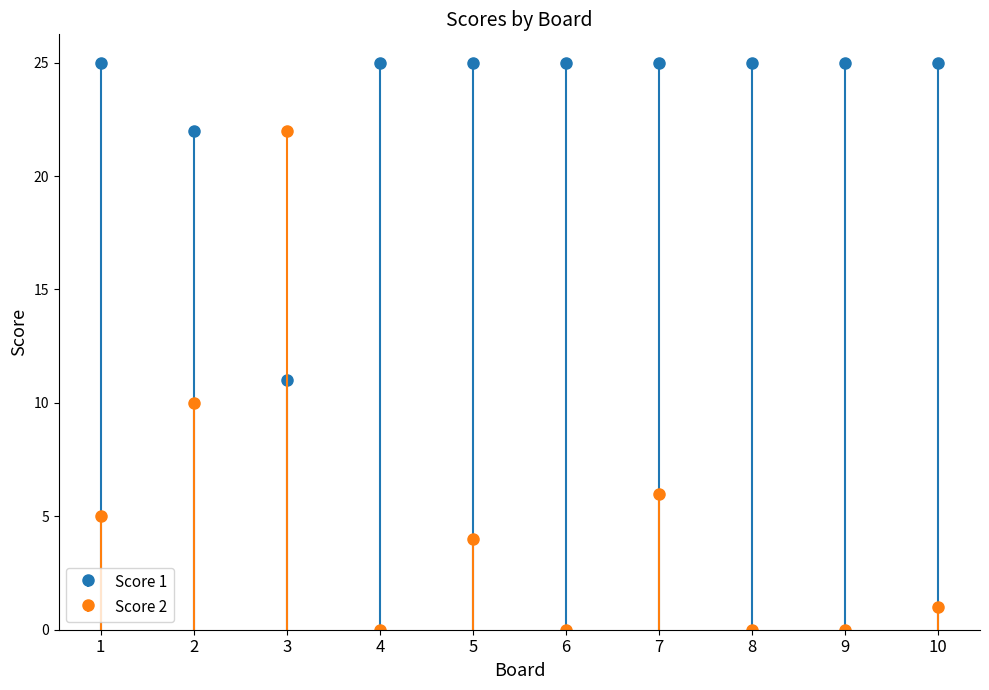

Reading left to right, list all the values displayed in this chart.

Score 1: 25	22	11	25	25	25	25	25	25	25
Score 2: 5	10	22	0	4	0	6	0	0	1